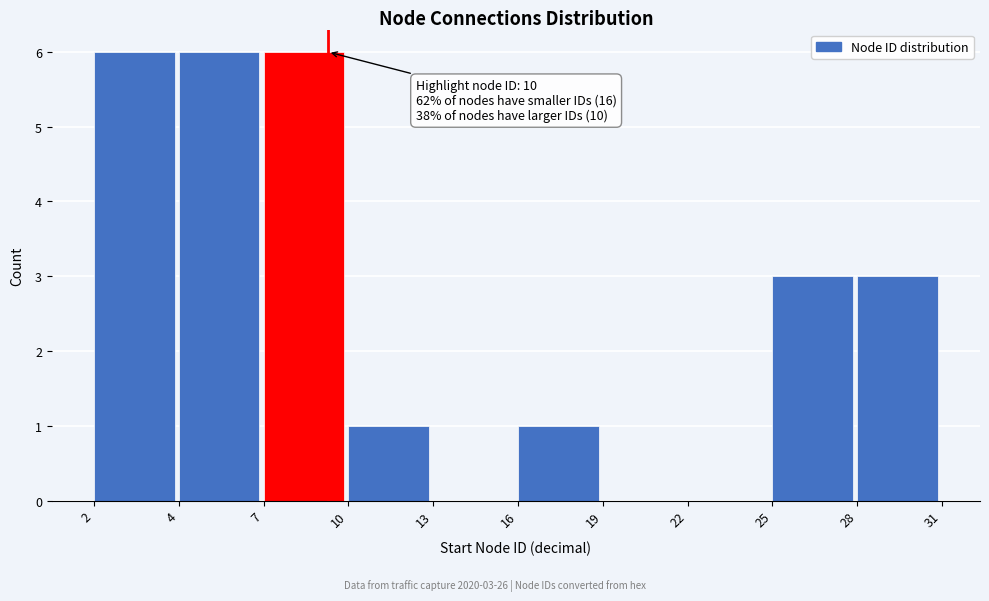

Reading left to right, what are all the values shown in this chart?

2=6	4=6	7=6	10=1	13=0	16=1	19=0	22=0	25=3	28=3